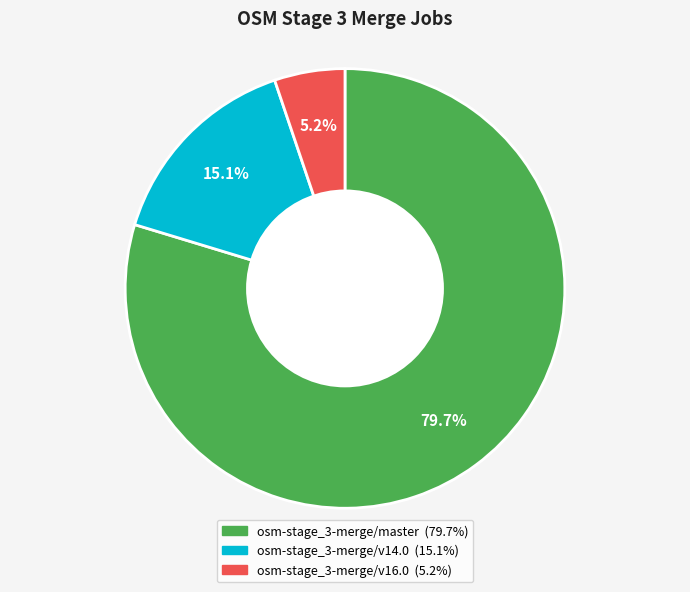

What is the majority slice?

osm-stage_3-merge/master